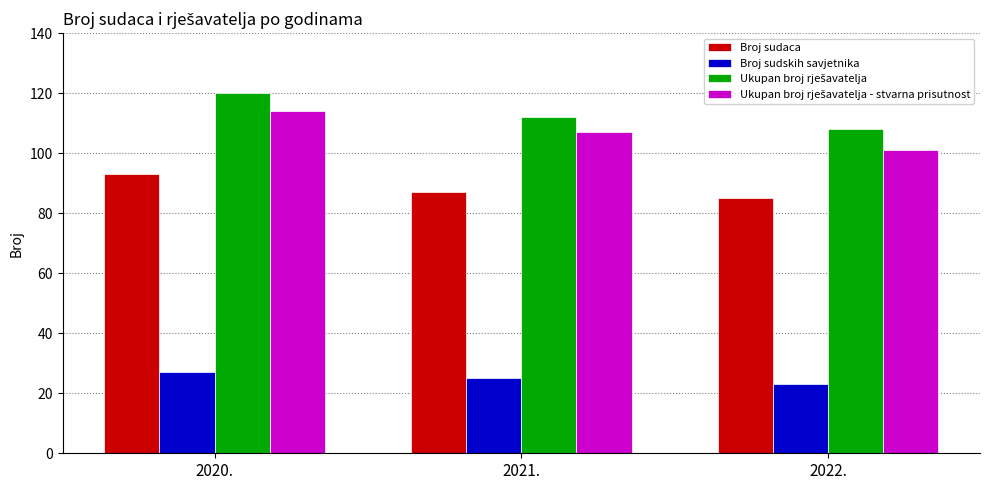

What is the greatest value displayed?

120